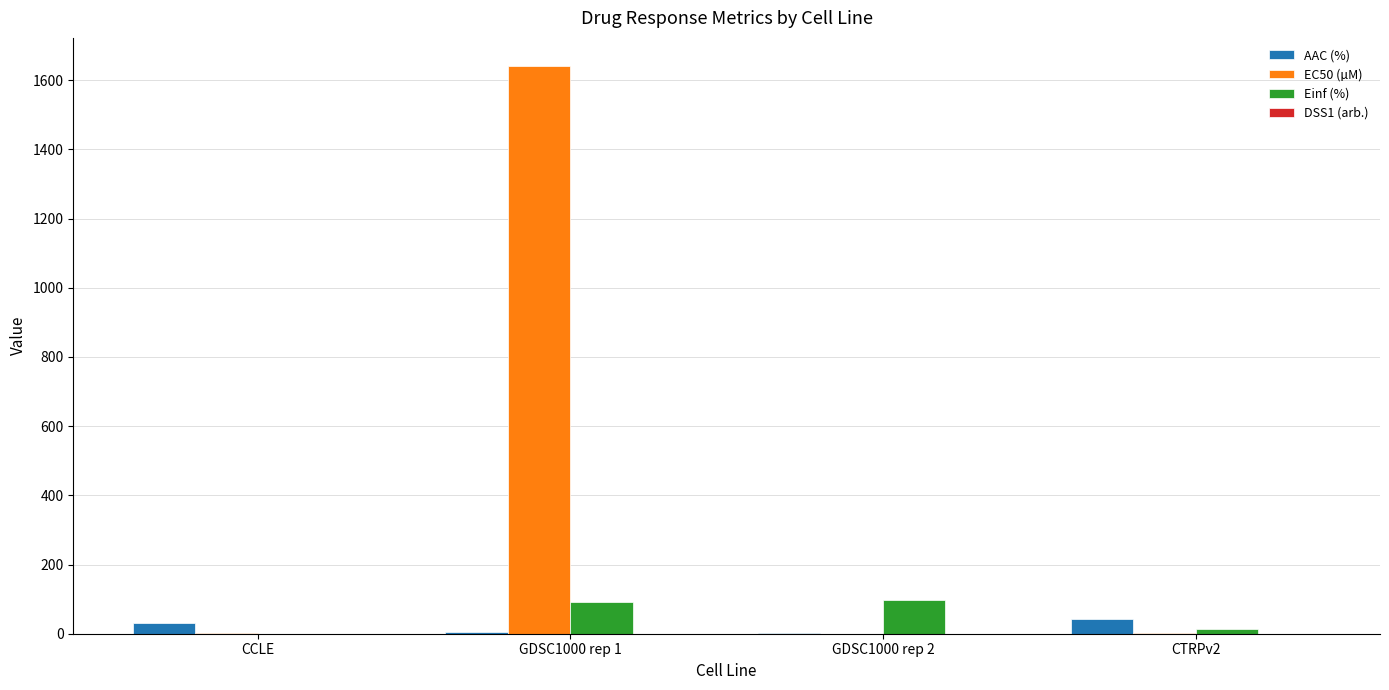

Which series has the largest total across all categories?

EC50 (µM)